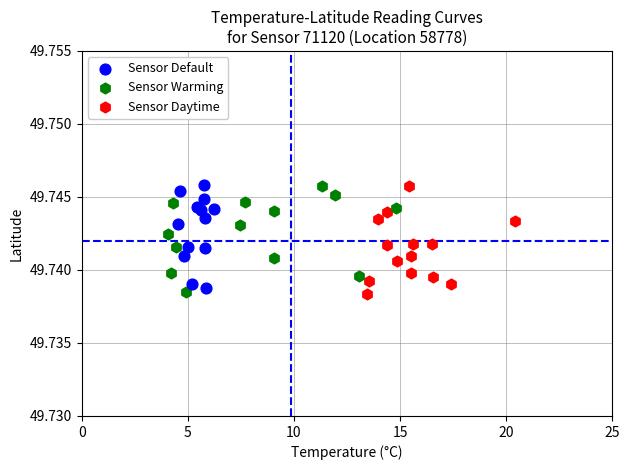

What are all the series names shown in the legend?

Sensor Default, Sensor Warming, Sensor Daytime